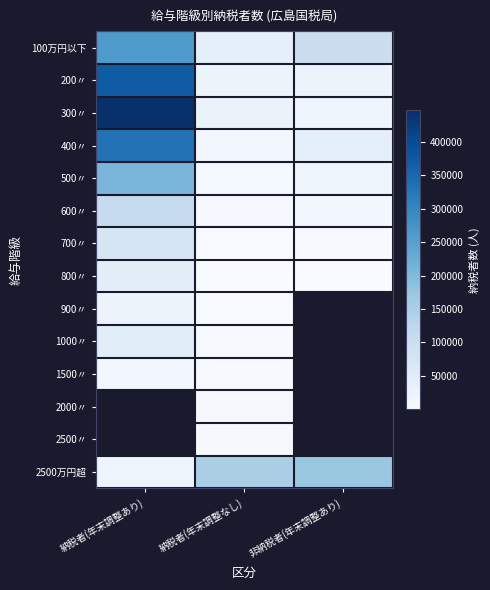

The 900〃 series shows 24644.0 at 納税者(年末調整あり). True or false?

True